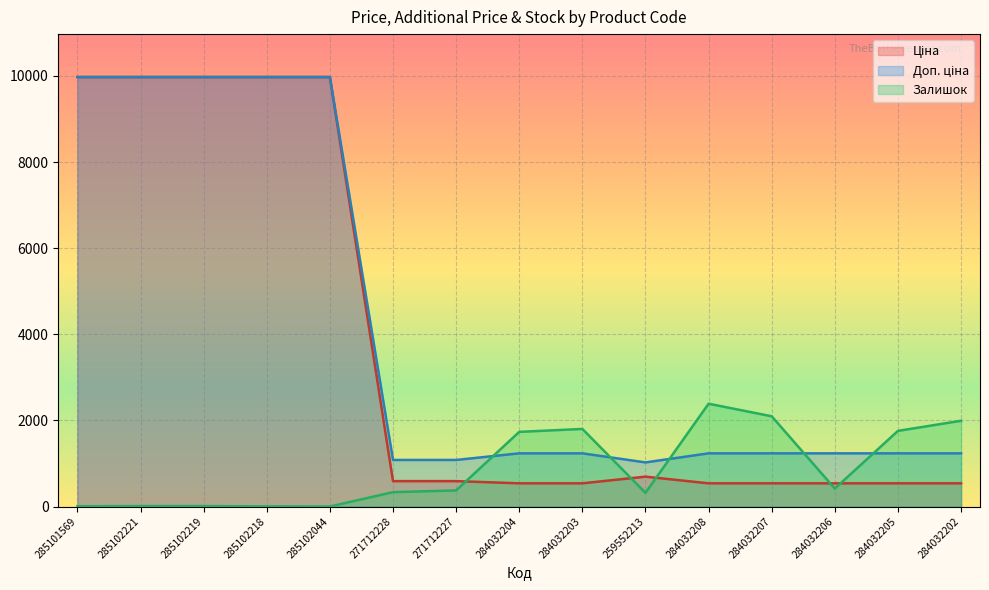

At which label does Доп. ціна first exceed 1235?

285101569